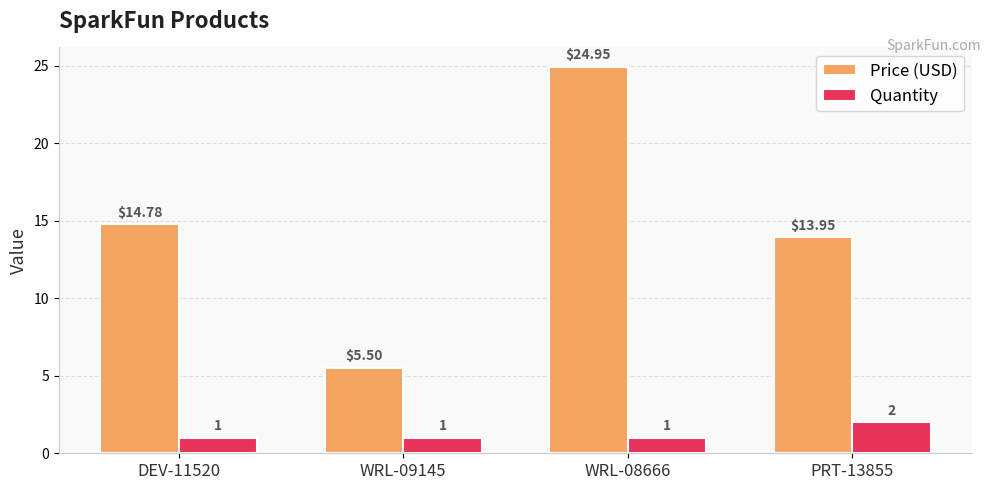

What is the label of the 1st bar from the left?

DEV-11520